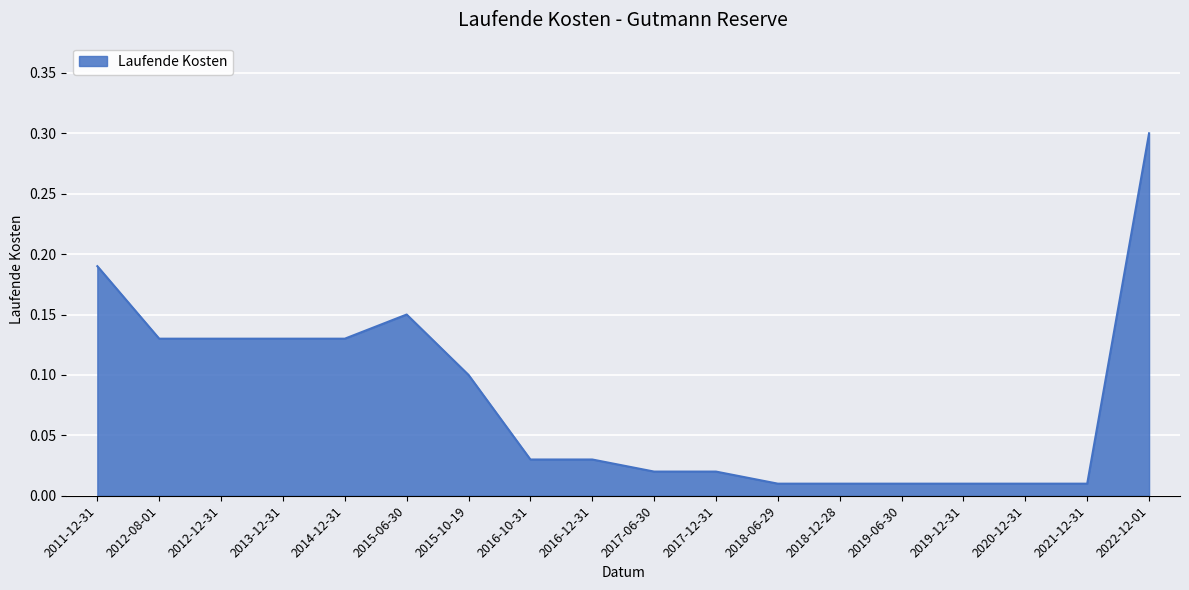

What is the greatest value displayed?

0.3